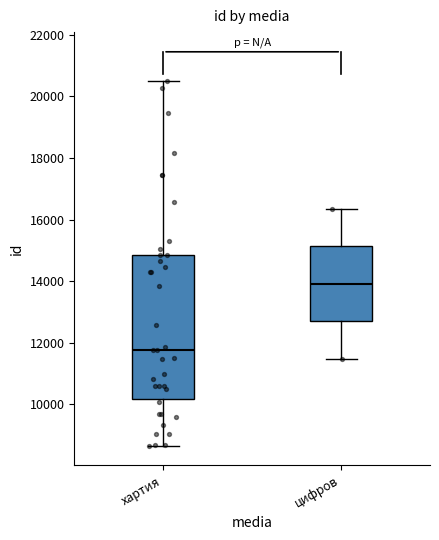

Which box is the tallest, from its lower edge to its upper edge?

хартия